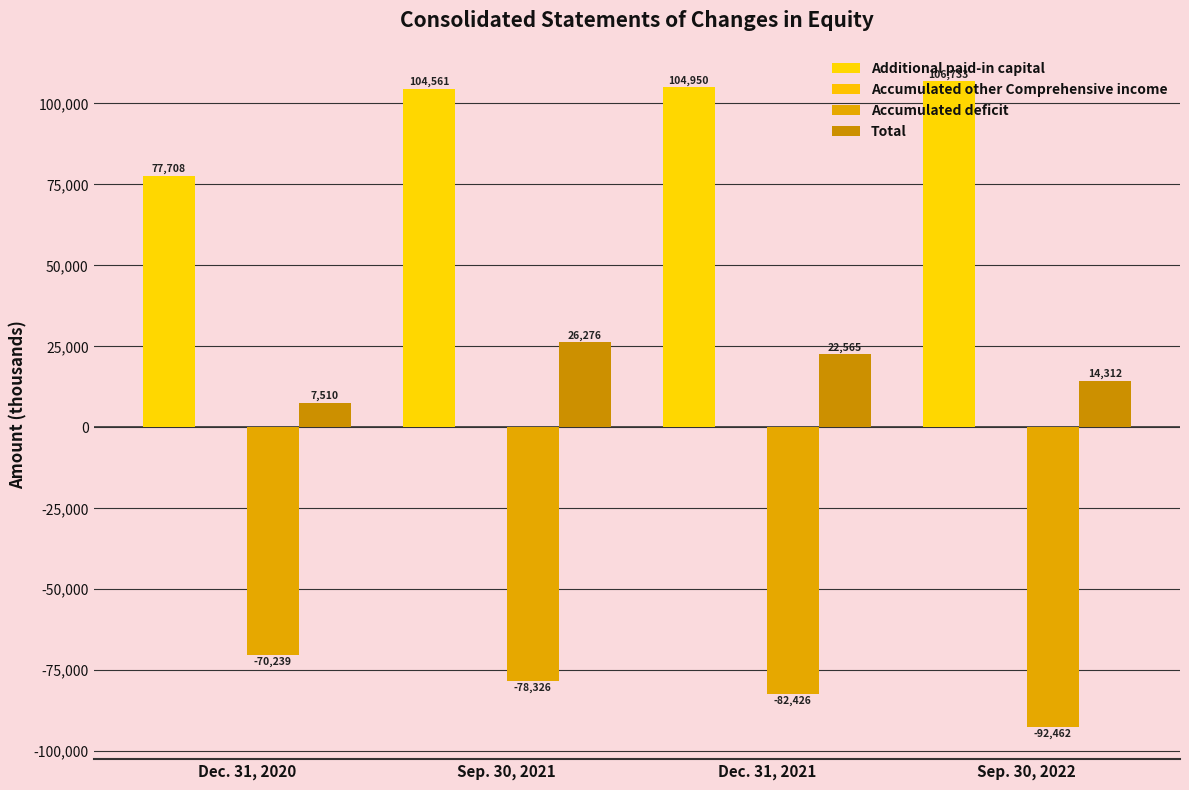

What position from the right is Dec. 31, 2020?

4